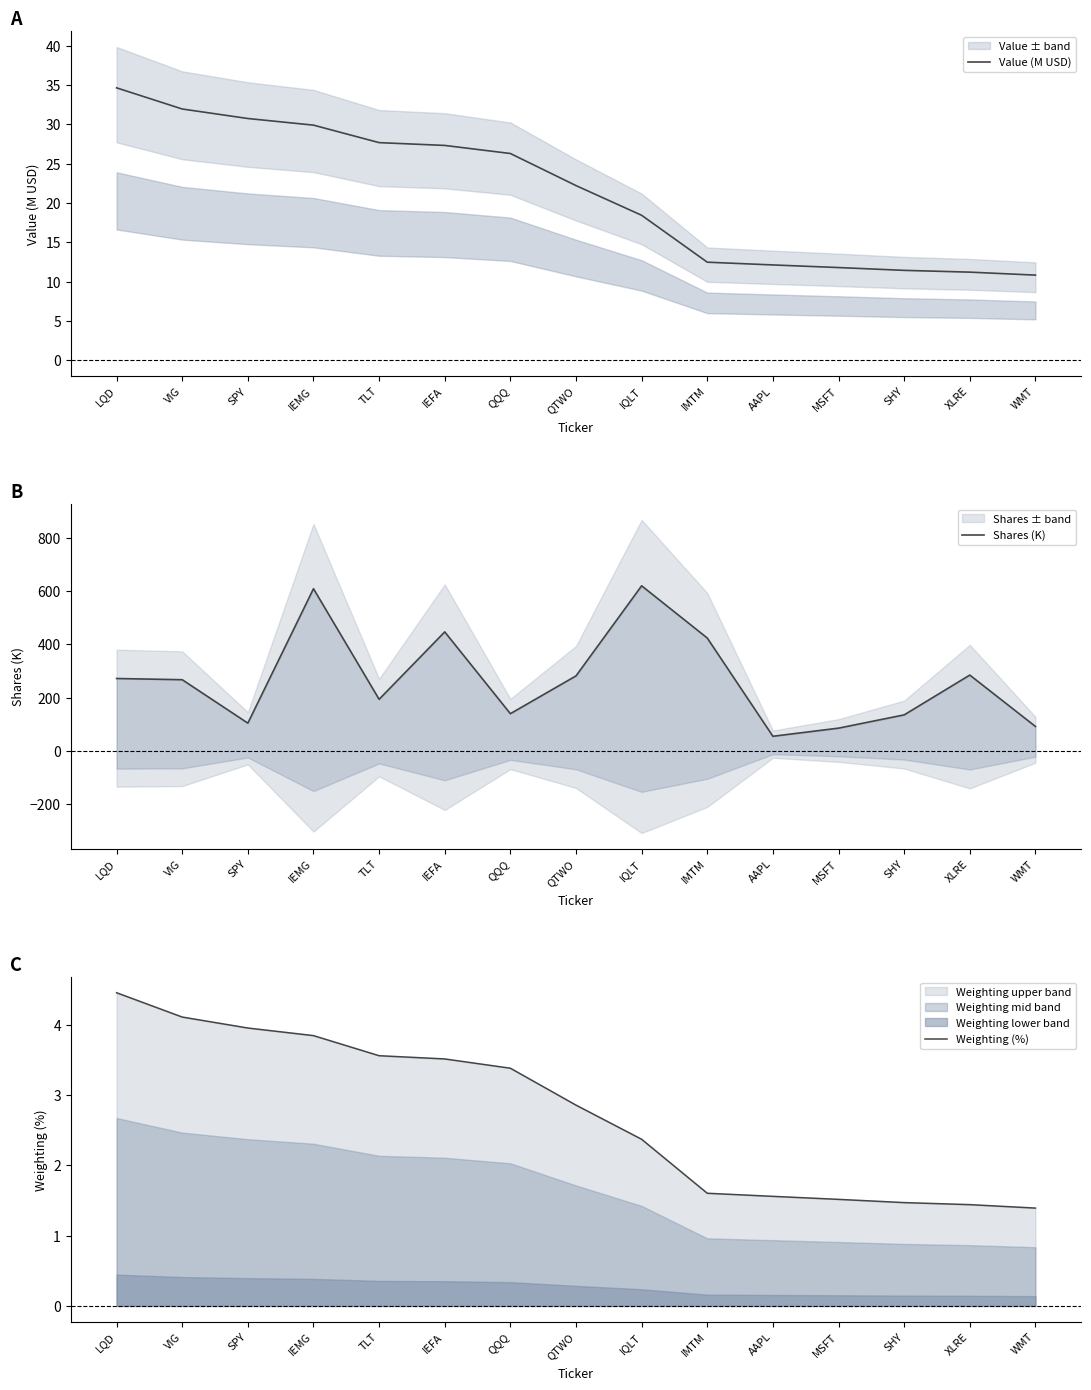

At how many categories does at least one series exceed 197?

8